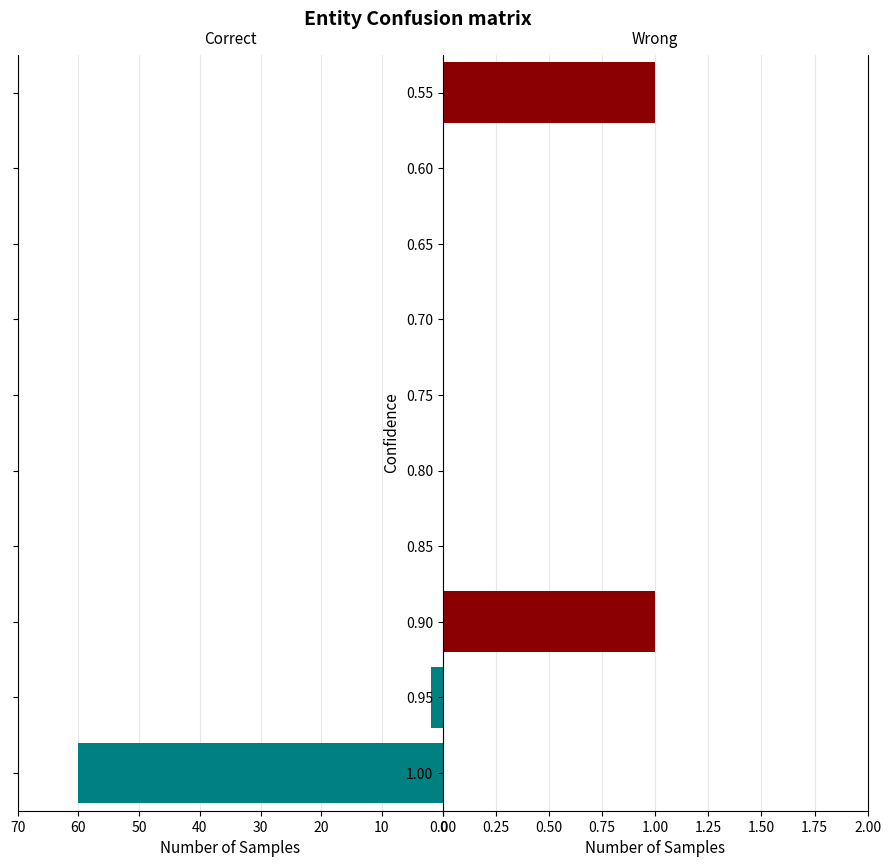

Is the value of Wrong at 0.85 greater than the value of Correct at 0.90?

No